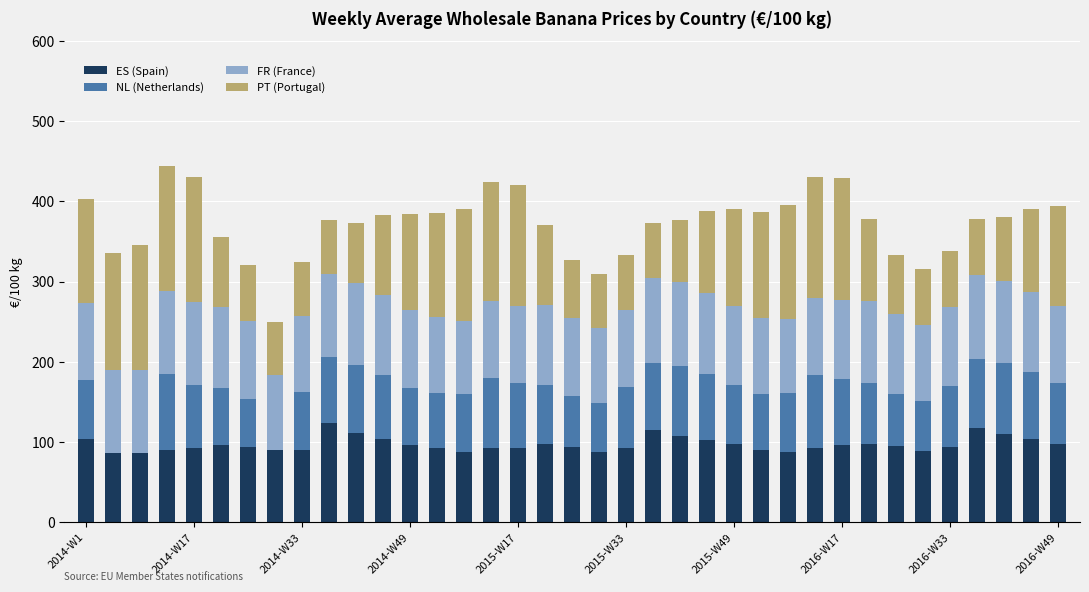

How many data points does each series have?

37